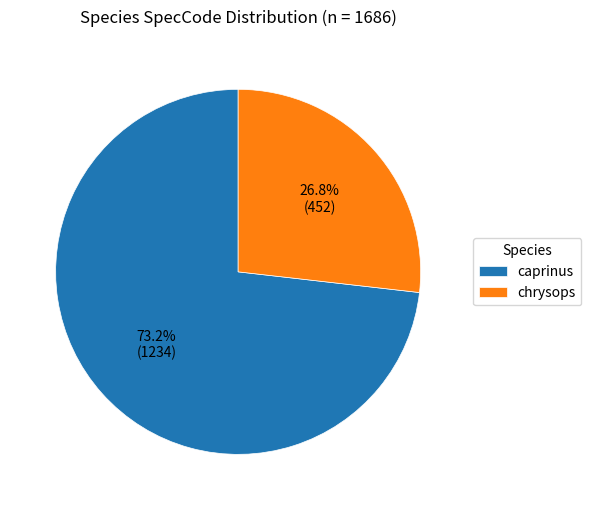

Which has a higher value, chrysops or caprinus?

caprinus